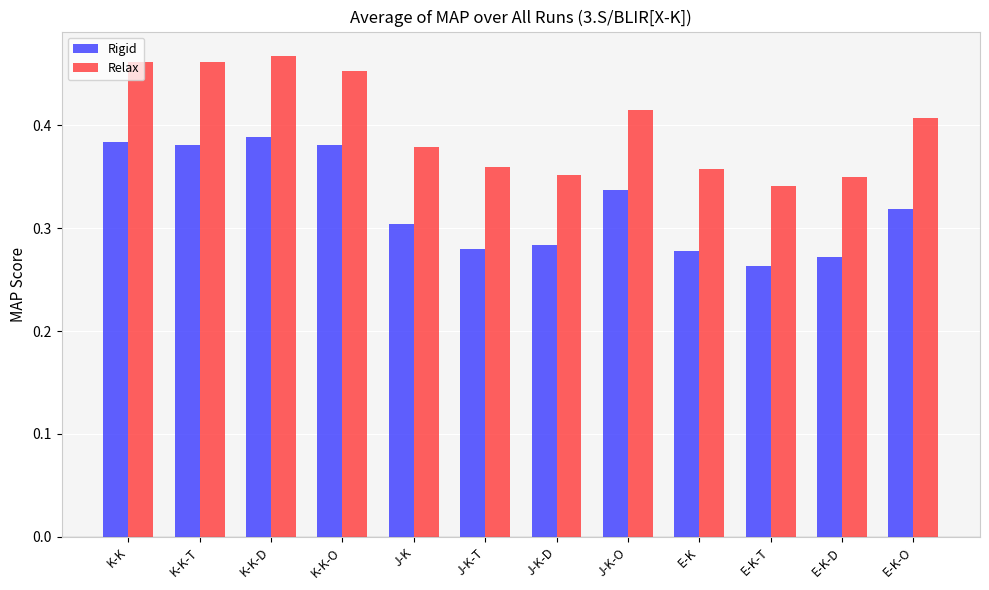

How many Rigid values are between 0 and 1?

12